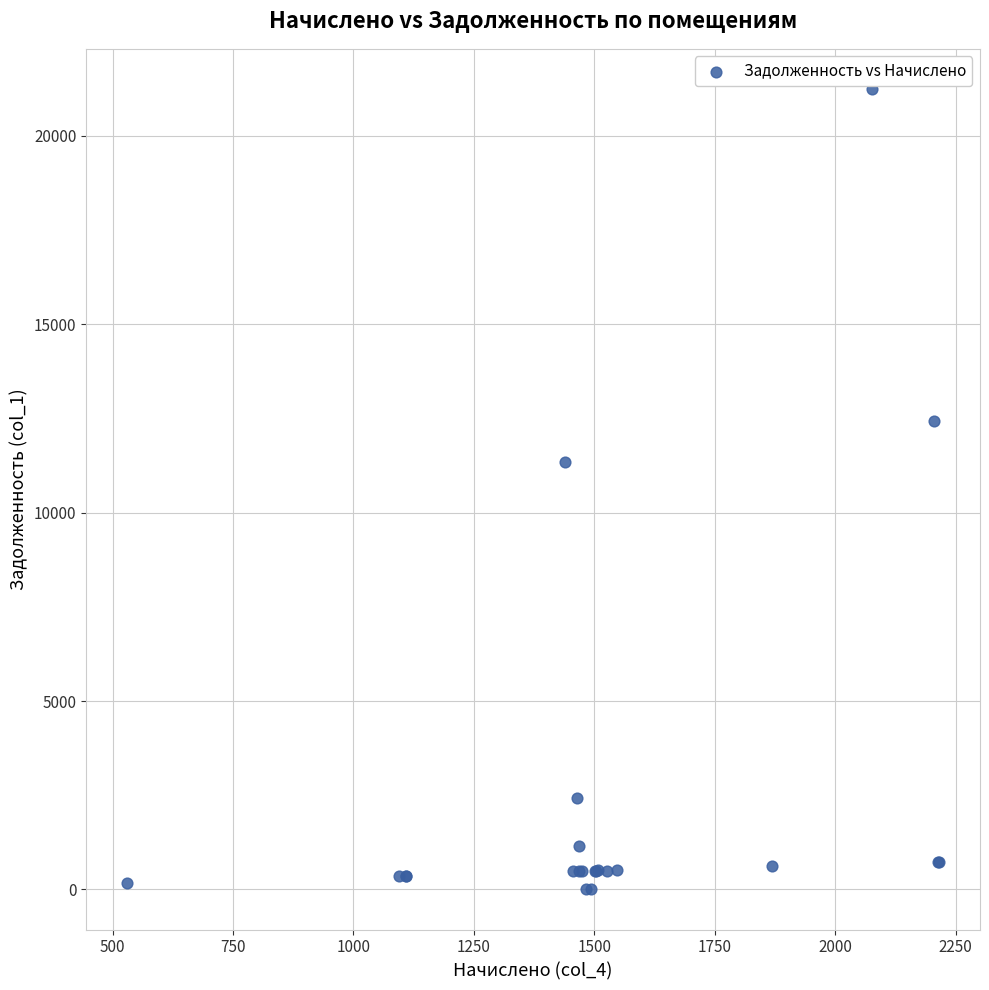

What Y value in the scatter plot is closest to 10624?

11352.5